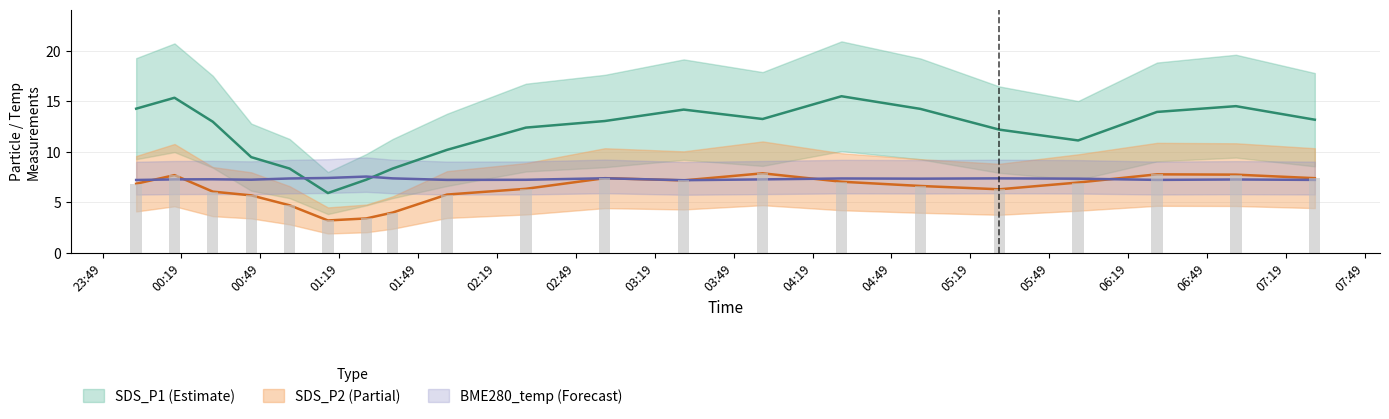

List the series in order of their overall mean, highest first.

SDS_P1, BME280_temperature, SDS_P2